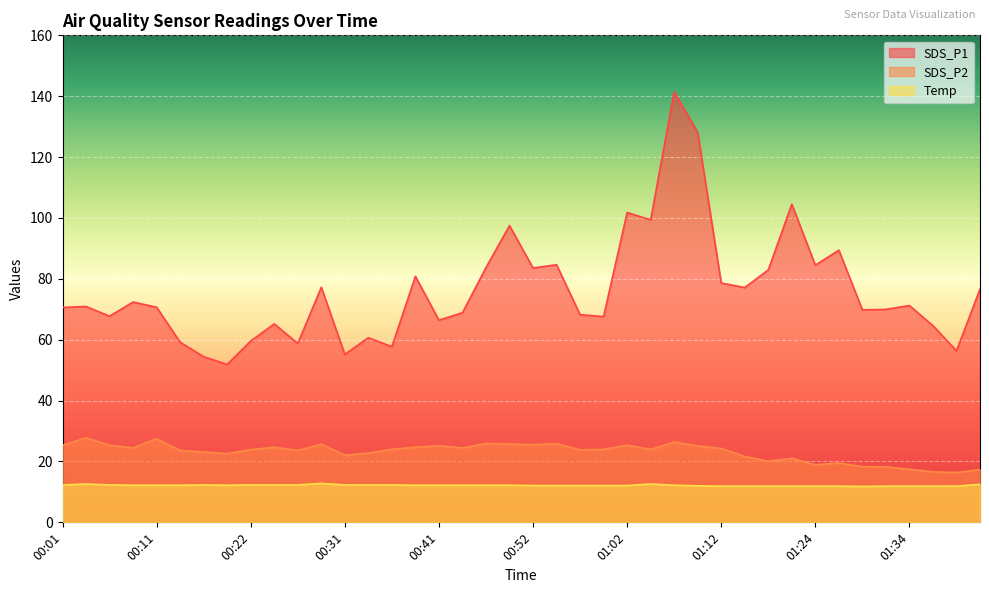

What is the difference between the SDS_P2 values at 00:22 and 01:24?

5.0